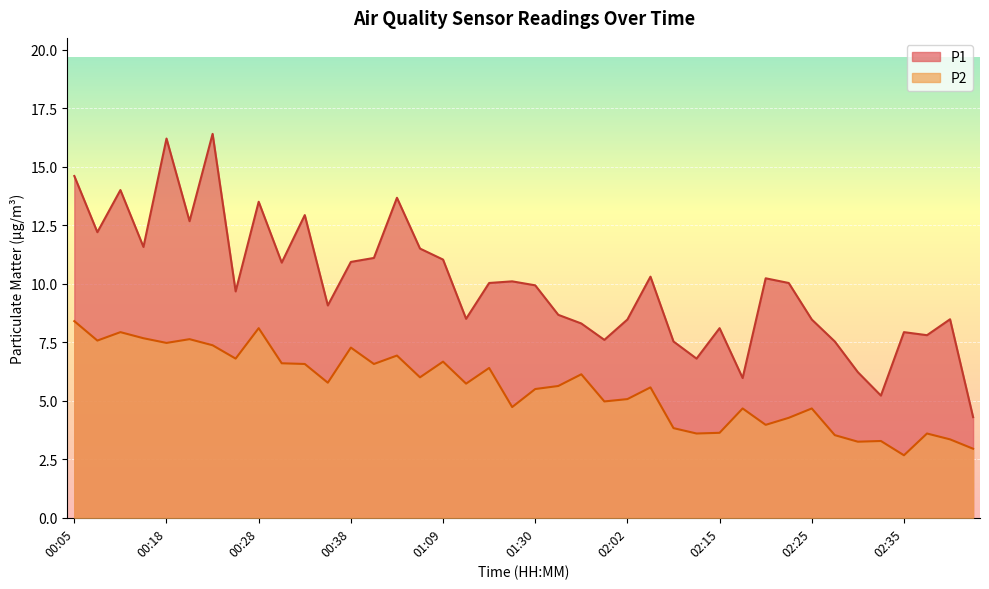

Reading right to left, list all the values displayed in this chart.

P1: 02:43=4.3	02:40=8.5	02:38=7.8	02:35=7.9	02:33=5.2	02:30=6.2	02:28=7.5	02:25=8.5	02:23=10.0	02:20=10.2	02:18=6.0	02:15=8.1	02:13=6.8	02:08=7.5	02:05=10.3	02:02=8.5	02:00=7.6	01:42=8.3	01:36=8.7	01:30=9.9	01:25=10.1	01:19=10.0	01:11=8.5	01:09=11.0	01:00=11.5	00:58=13.7	00:52=11.1	00:38=10.9	00:36=9.1	00:33=12.9	00:31=10.9	00:28=13.5	00:25=9.7	00:23=16.4	00:20=12.7	00:18=16.2	00:15=11.6	00:13=14.0	00:10=12.2	00:05=14.6
P2: 02:43=3.0	02:40=3.4	02:38=3.6	02:35=2.7	02:33=3.3	02:30=3.2	02:28=3.5	02:25=4.7	02:23=4.3	02:20=4.0	02:18=4.7	02:15=3.6	02:13=3.6	02:08=3.8	02:05=5.6	02:02=5.1	02:00=5.0	01:42=6.1	01:36=5.6	01:30=5.5	01:25=4.7	01:19=6.4	01:11=5.7	01:09=6.7	01:00=6.0	00:58=6.9	00:52=6.6	00:38=7.3	00:36=5.8	00:33=6.6	00:31=6.6	00:28=8.1	00:25=6.8	00:23=7.4	00:20=7.6	00:18=7.5	00:15=7.7	00:13=7.9	00:10=7.6	00:05=8.4